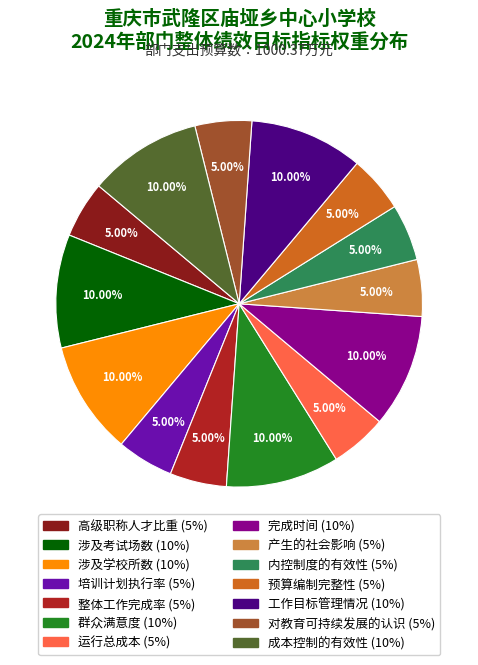

To the nearest percent, what is the average slice percentage?

7%